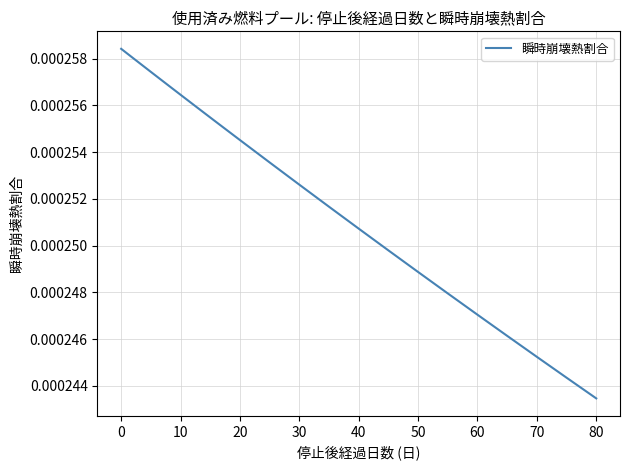

Does the chart display data point markers on the line(s)?

No